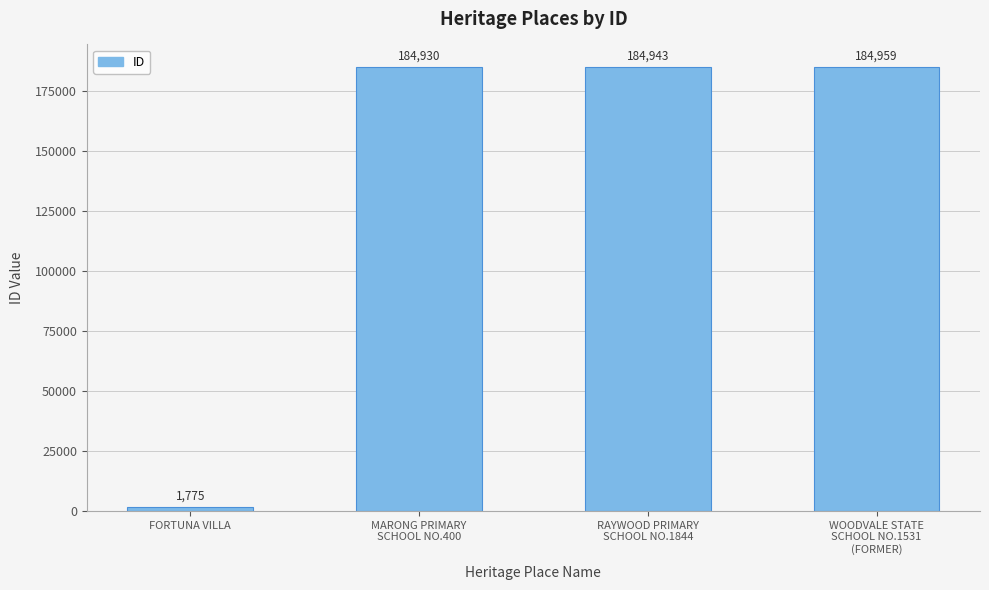

How many values are below 184943?

2